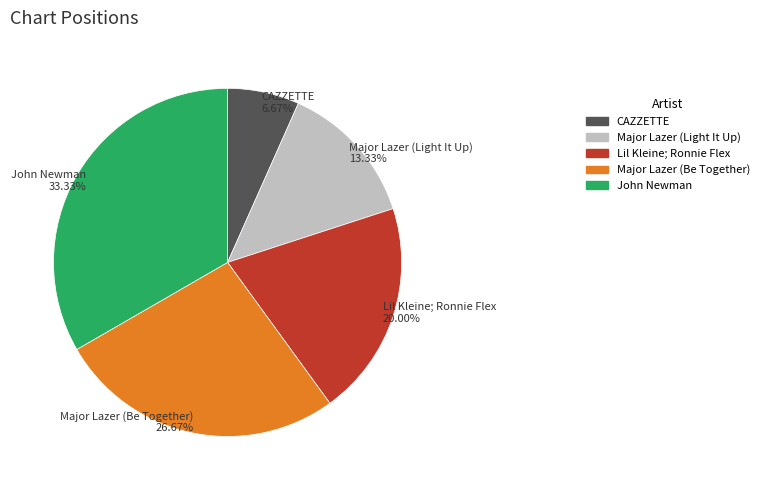

Combined, do CAZZETTE and John Newman account for over 50%?

No